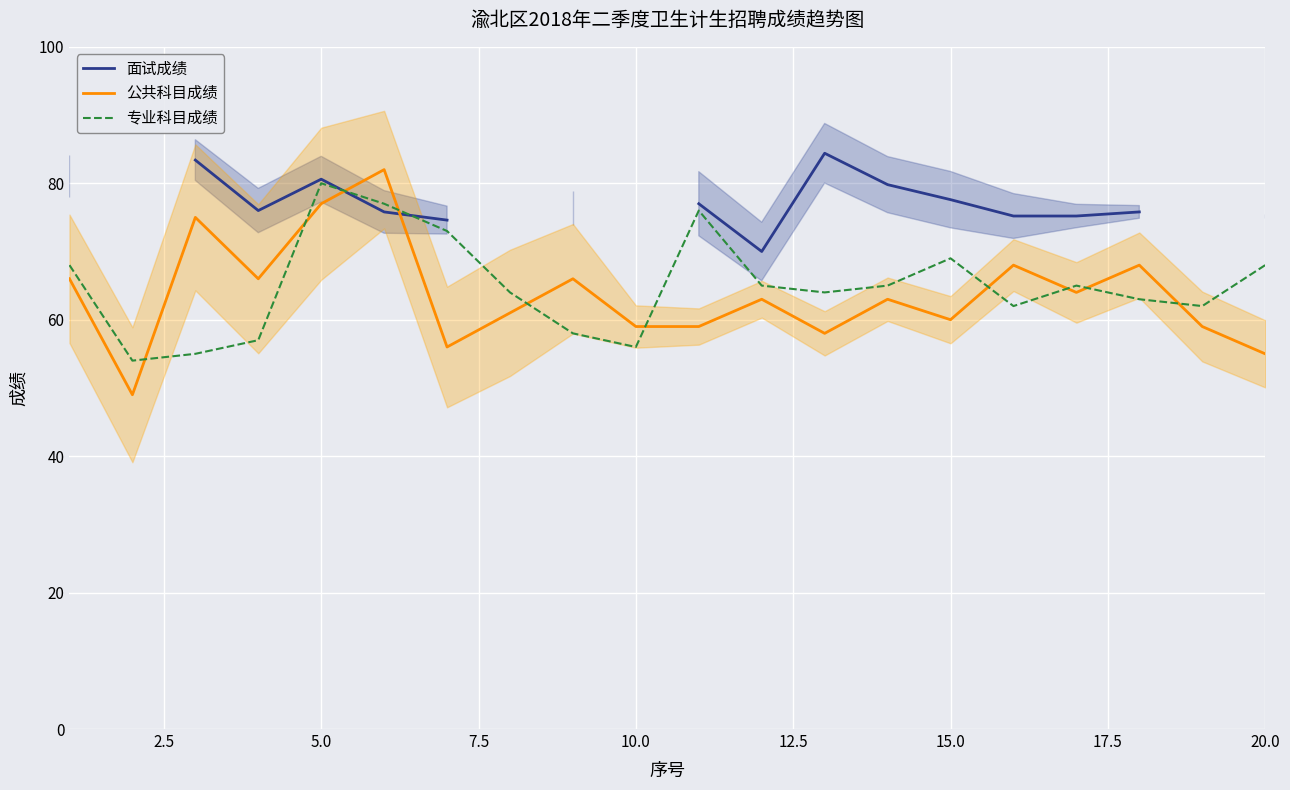

True or false: 专业科目成绩 has a value of 30 at 5.0.

False